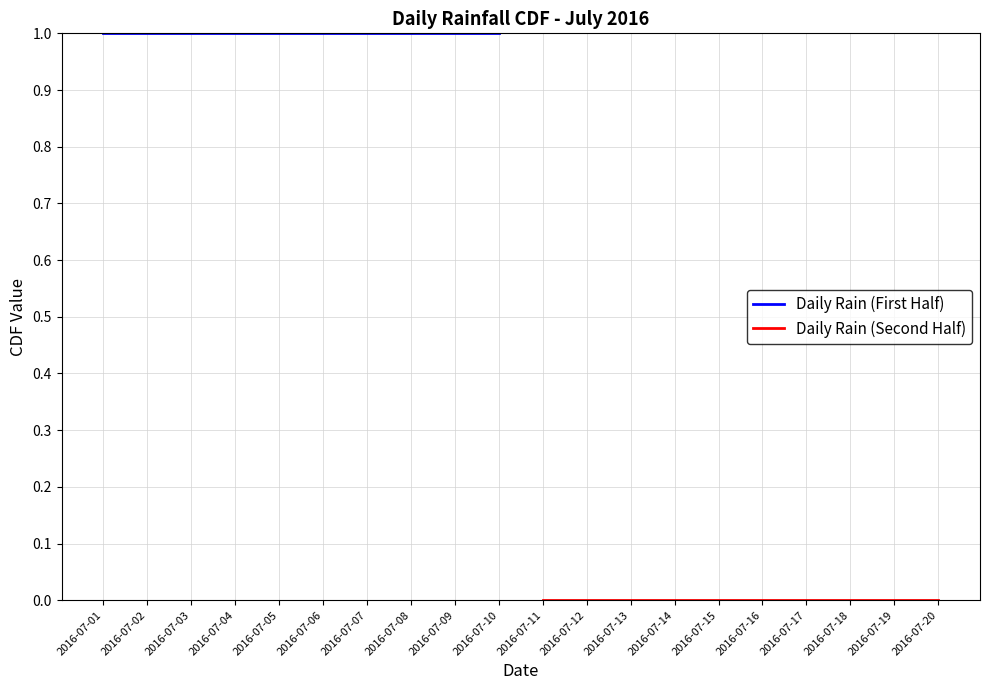

Rank the series by their average value, from lowest to highest.

Daily Rain (Second Half), Daily Rain (First Half)